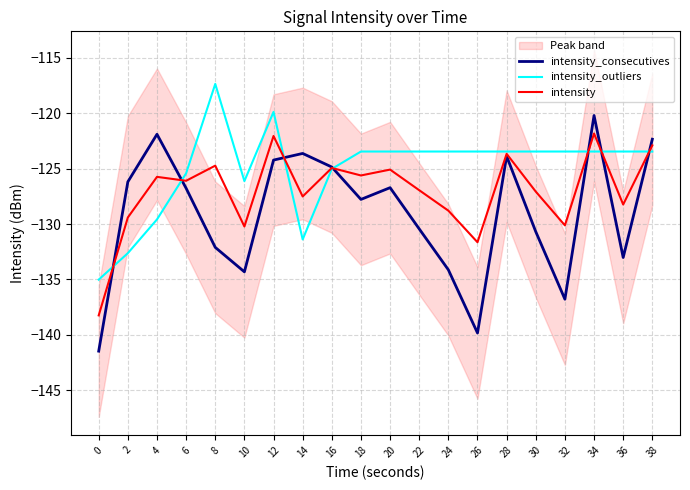

What are all the series names shown in the legend?

intensity_consecutives, intensity_outliers, intensity